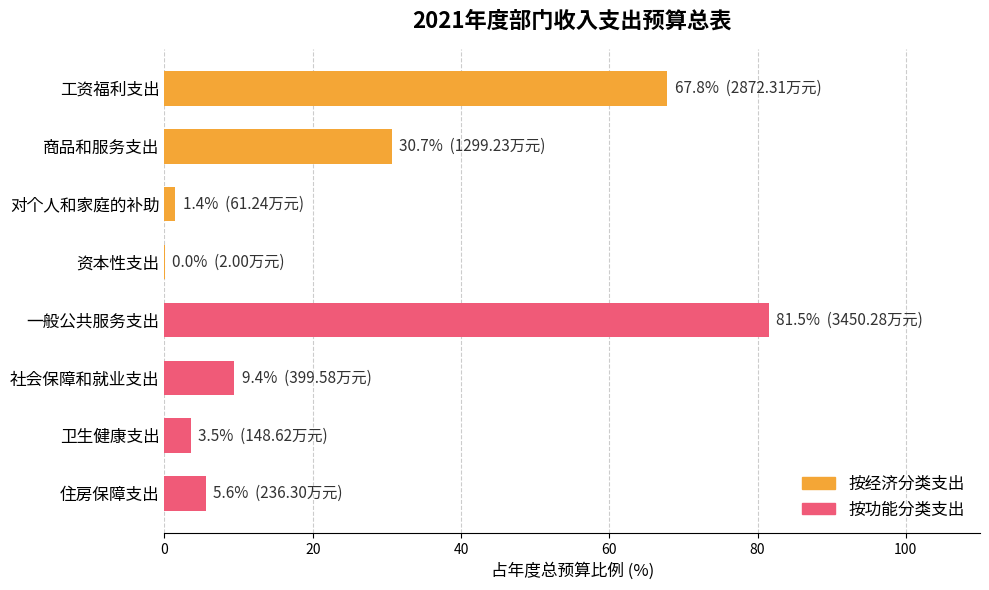

What is the value of the 按功能分类支出 bar at the 1st from the left?

81.5